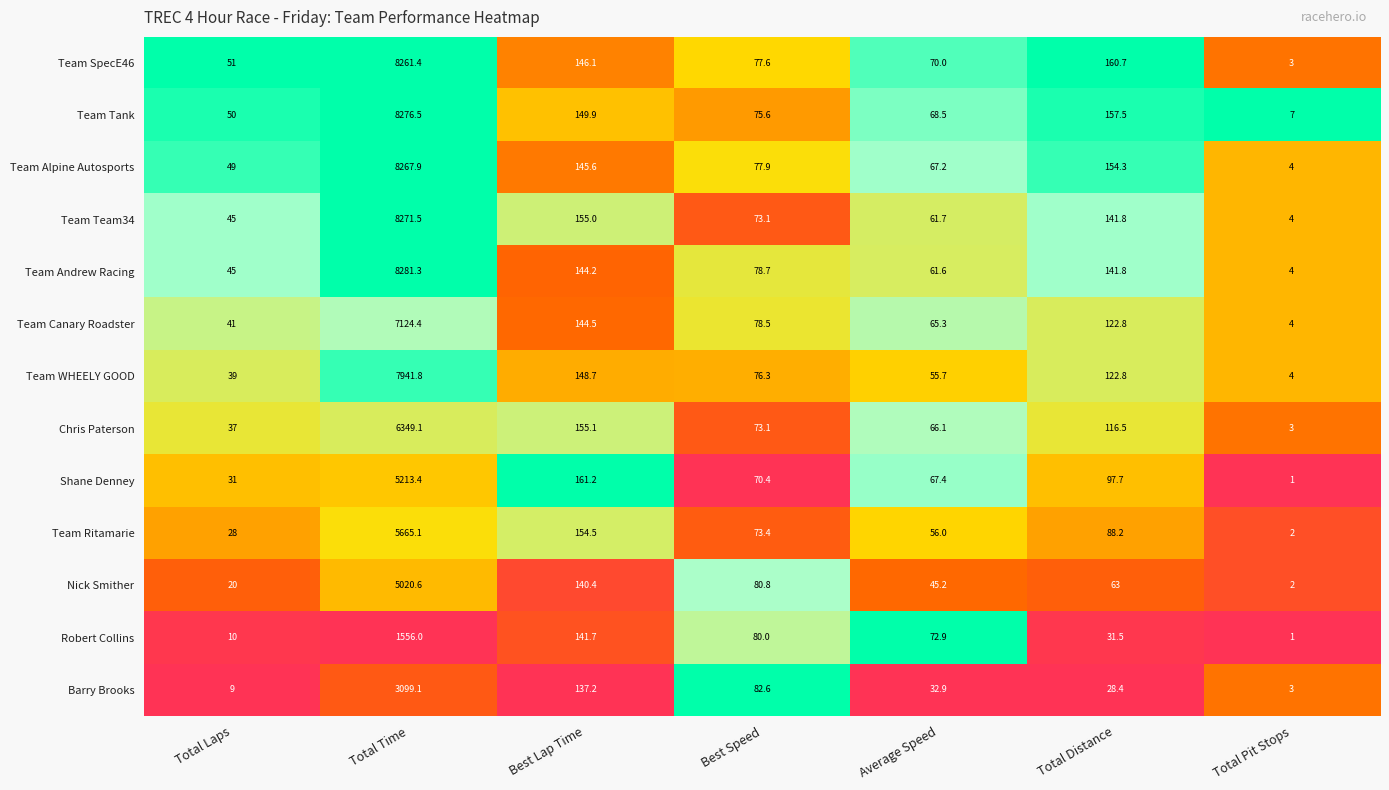

What is the difference between the Team SpecE46 values at Total Distance and Best Speed?

83.1